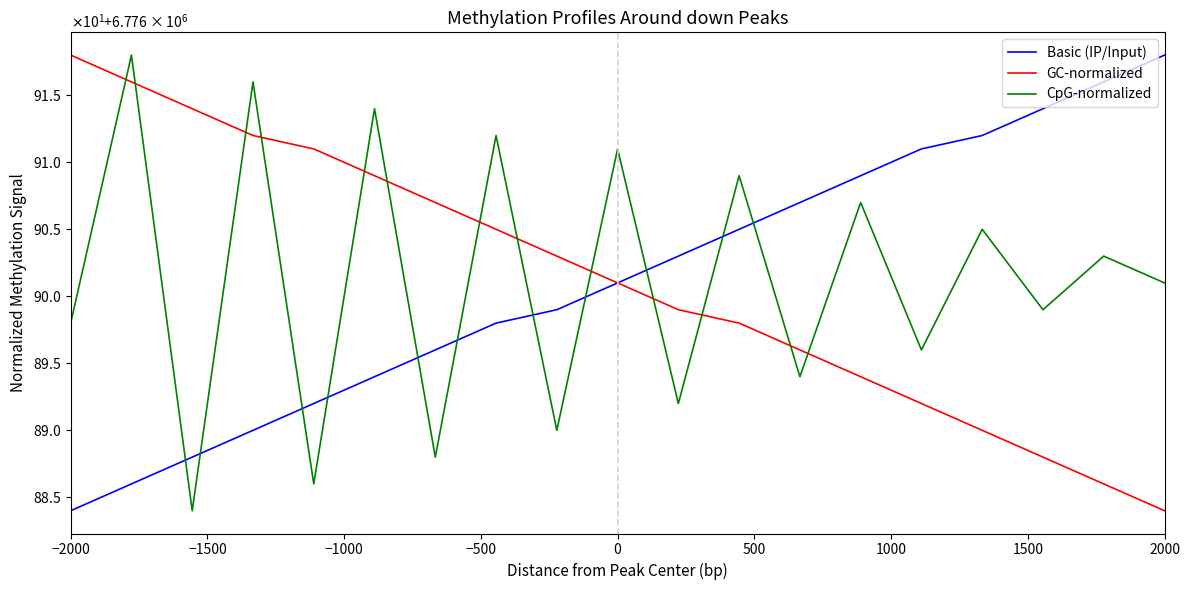

Does the chart display data point markers on the line(s)?

No